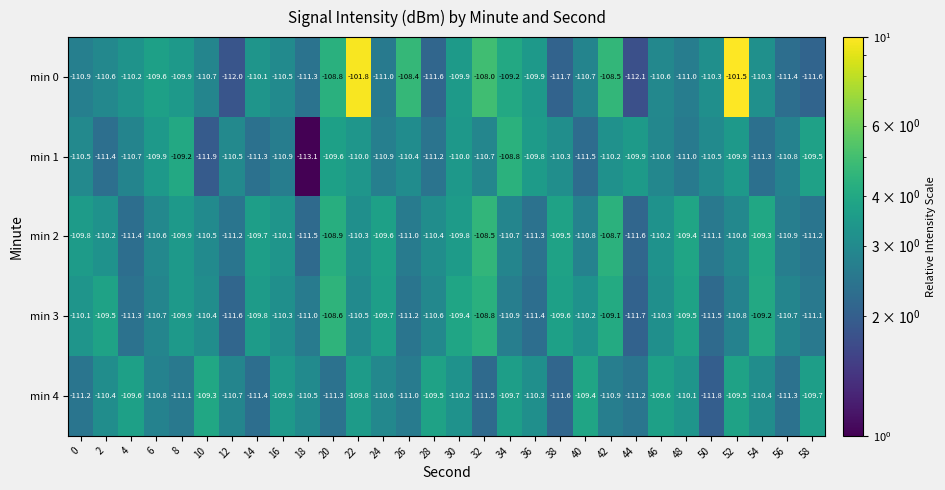

The min 2 series shows 4.2 at 12. True or false?

False